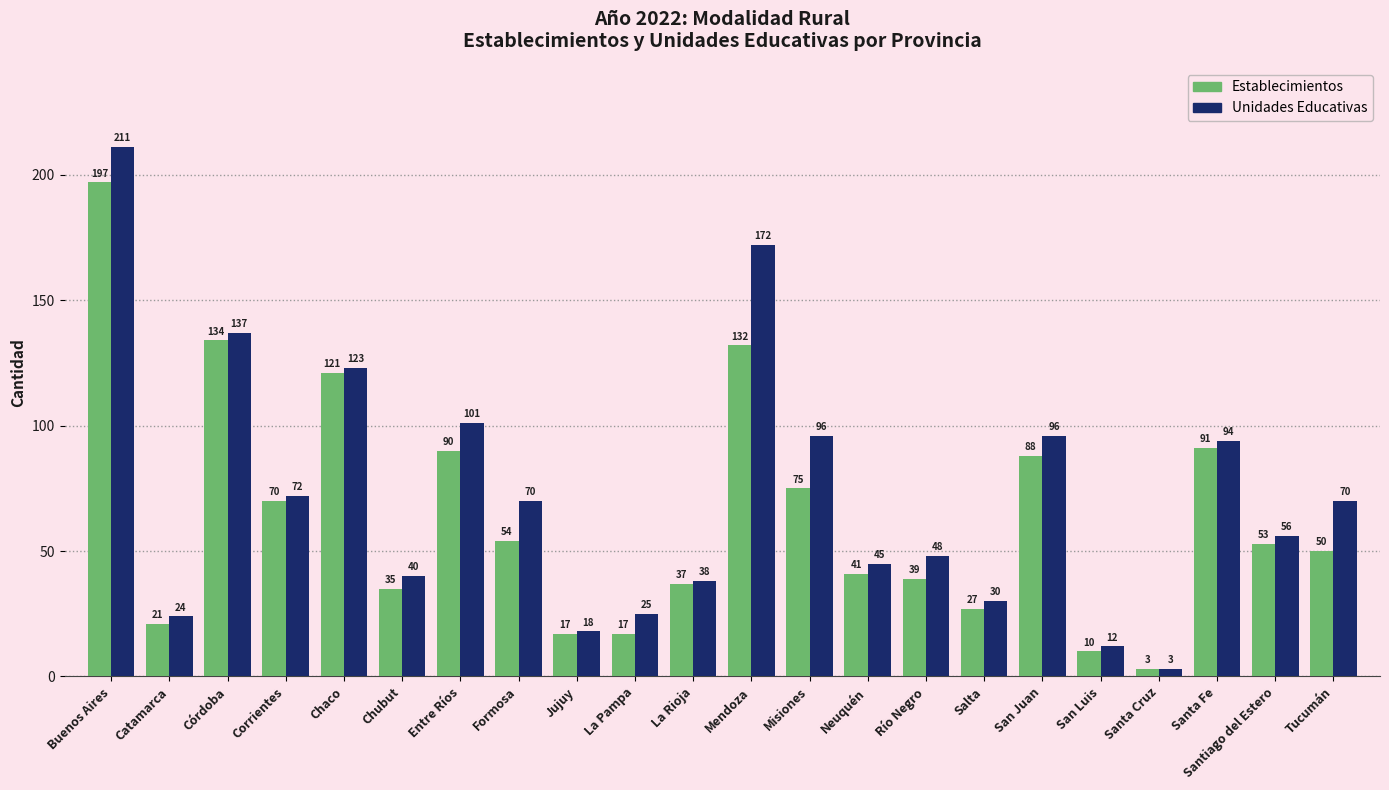

List the series in order of their overall mean, lowest first.

Establecimientos, Unidades Educativas